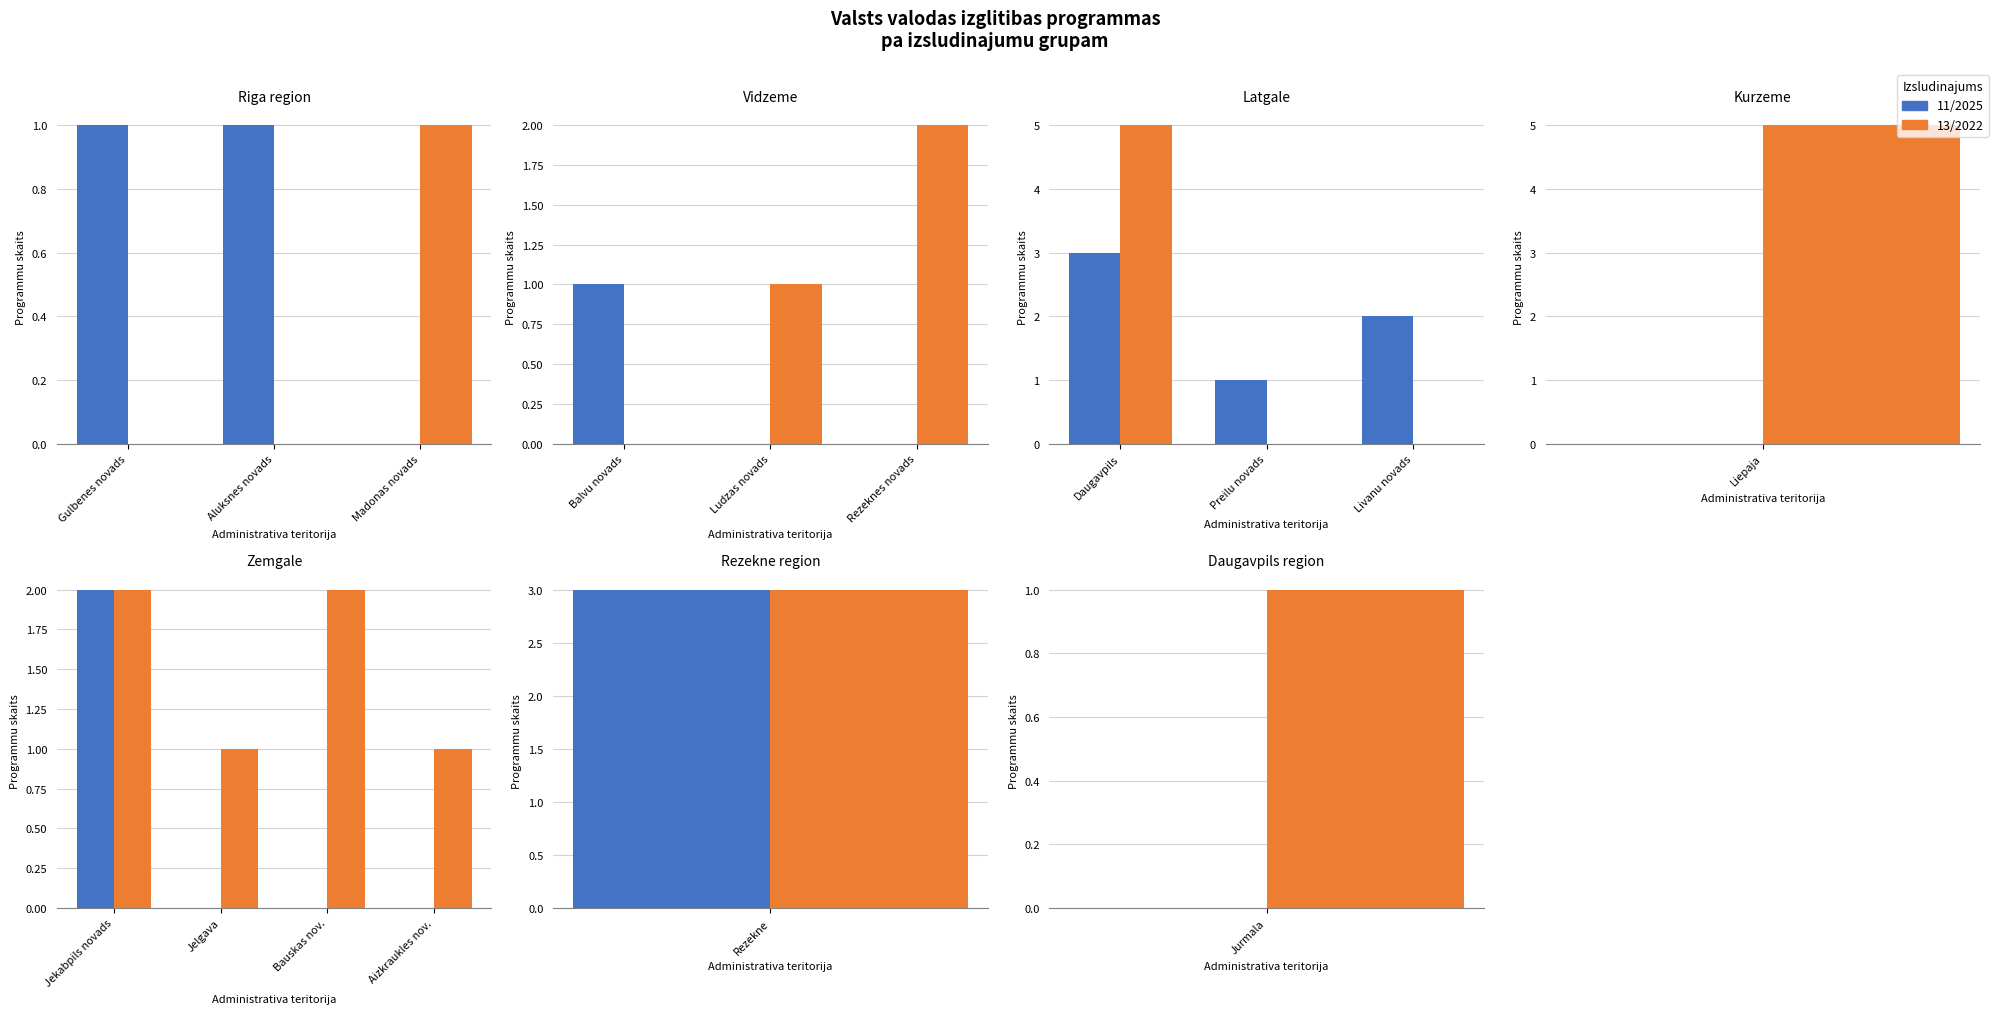

What is the total value across all series at Aizkraukles nov.?

1